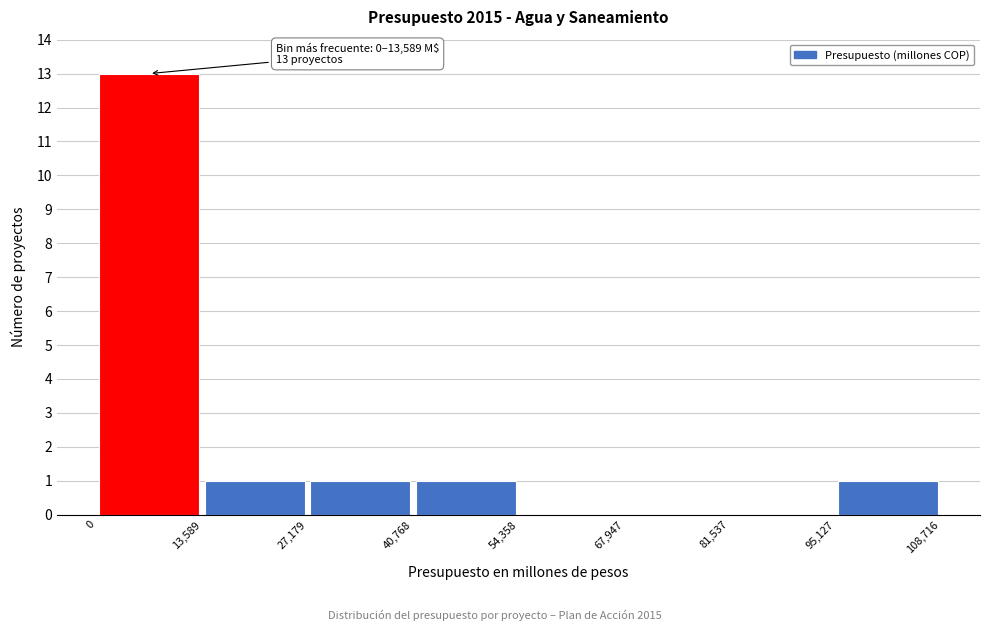

Which range on the x-axis has the tallest bar?

0 to 13,589